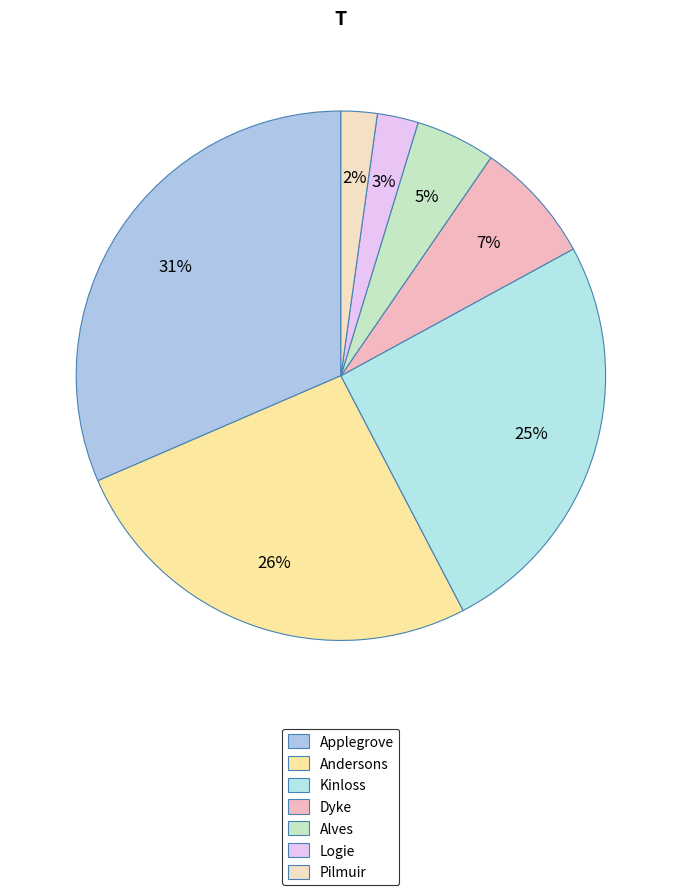

How many segments does this pie chart have?

7